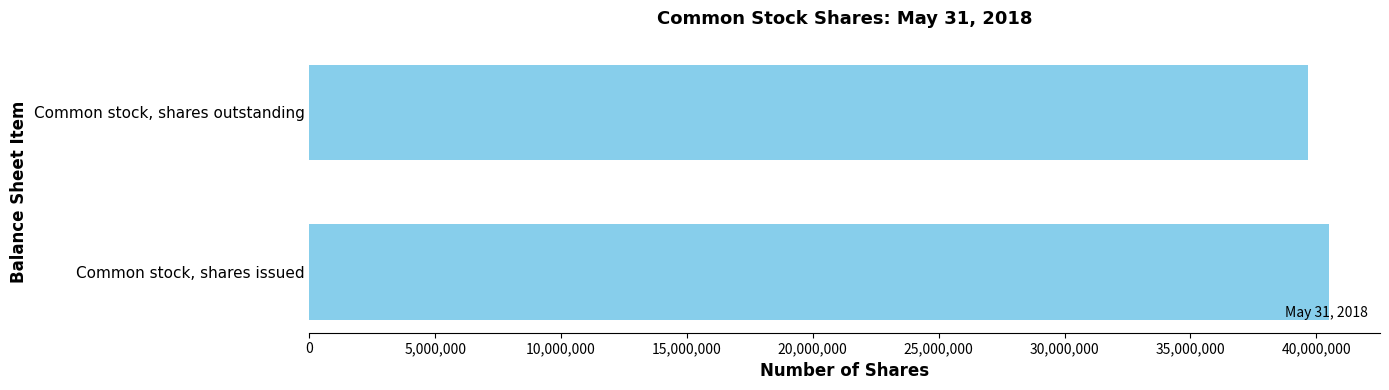

The chart shows a value of 17109917 at Common stock, shares issued. True or false?

False